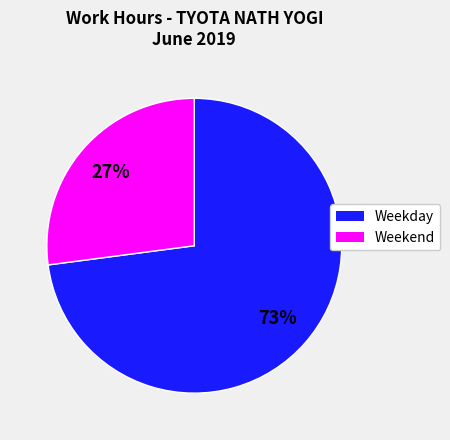

True or false: Weekday accounts for 73% of the total.

True